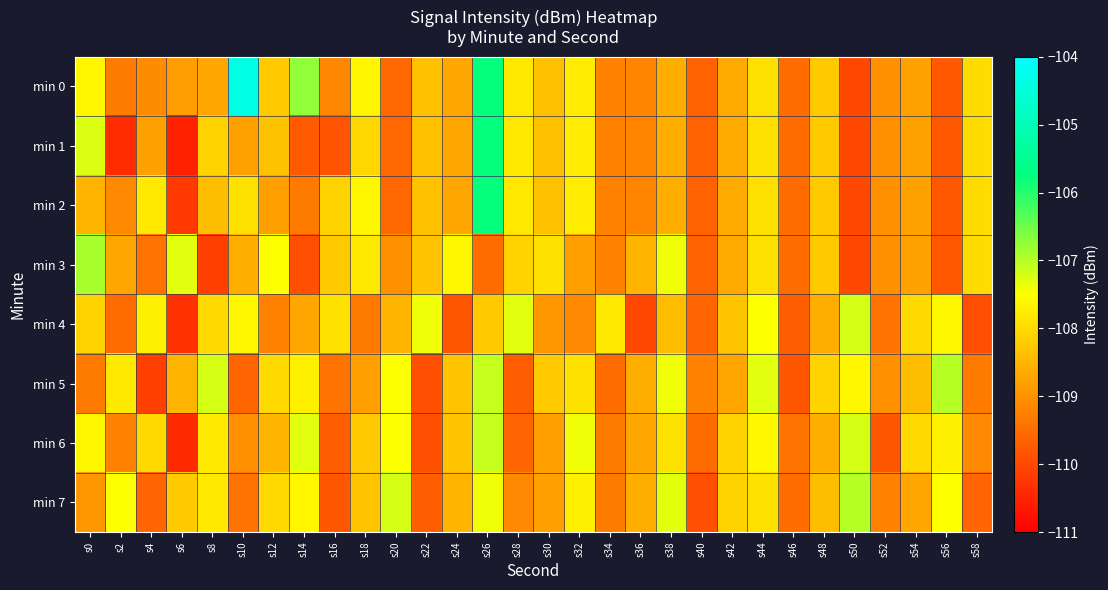

What is the smallest value displayed?

-110.5